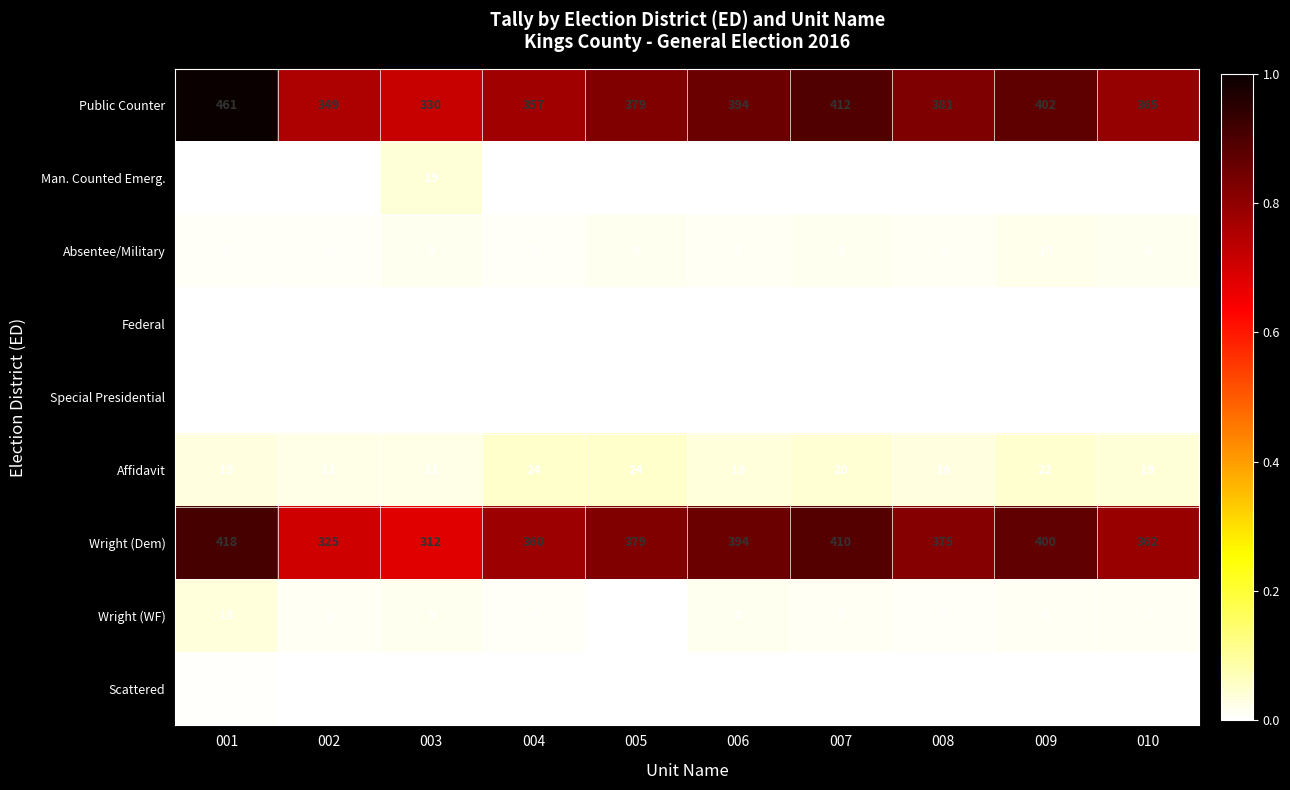

What value does the Absentee/Military series have at 008?

6